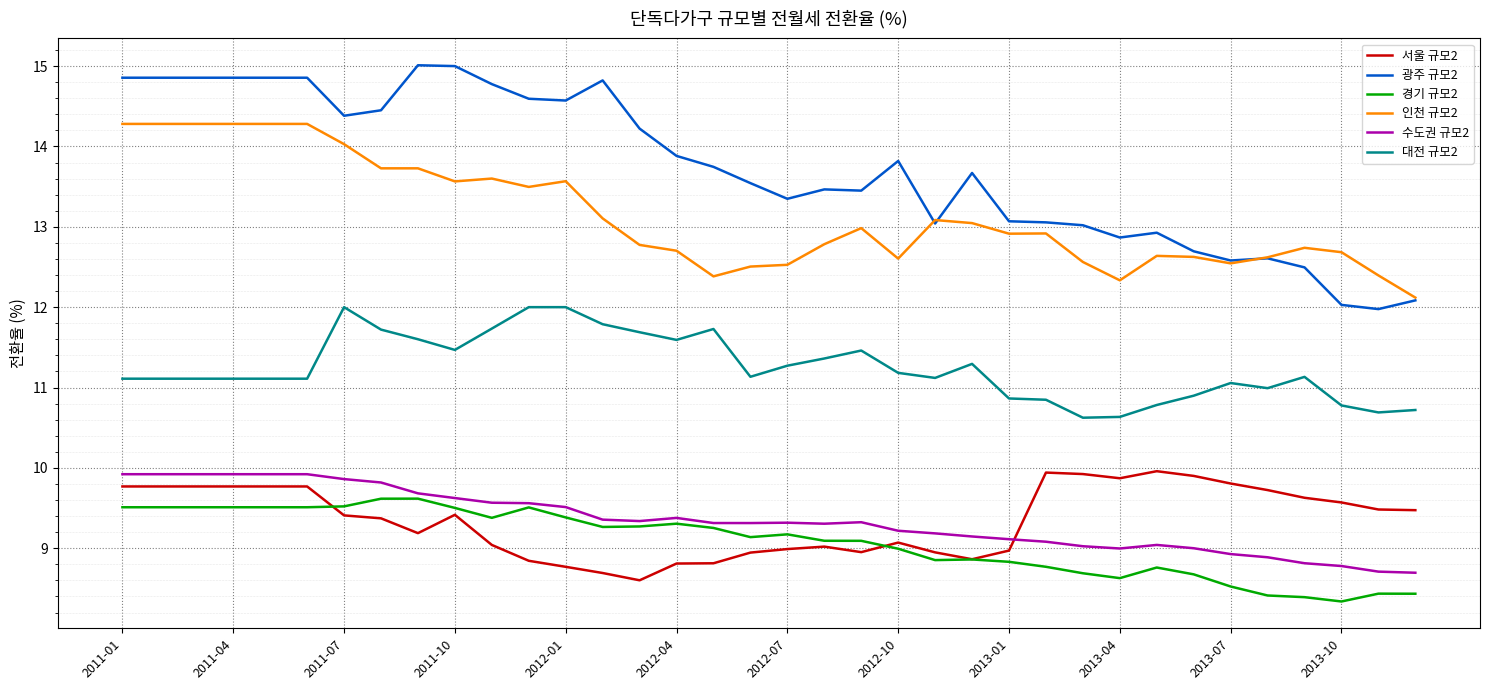

Which series has the widest spread of values?

광주 규모2